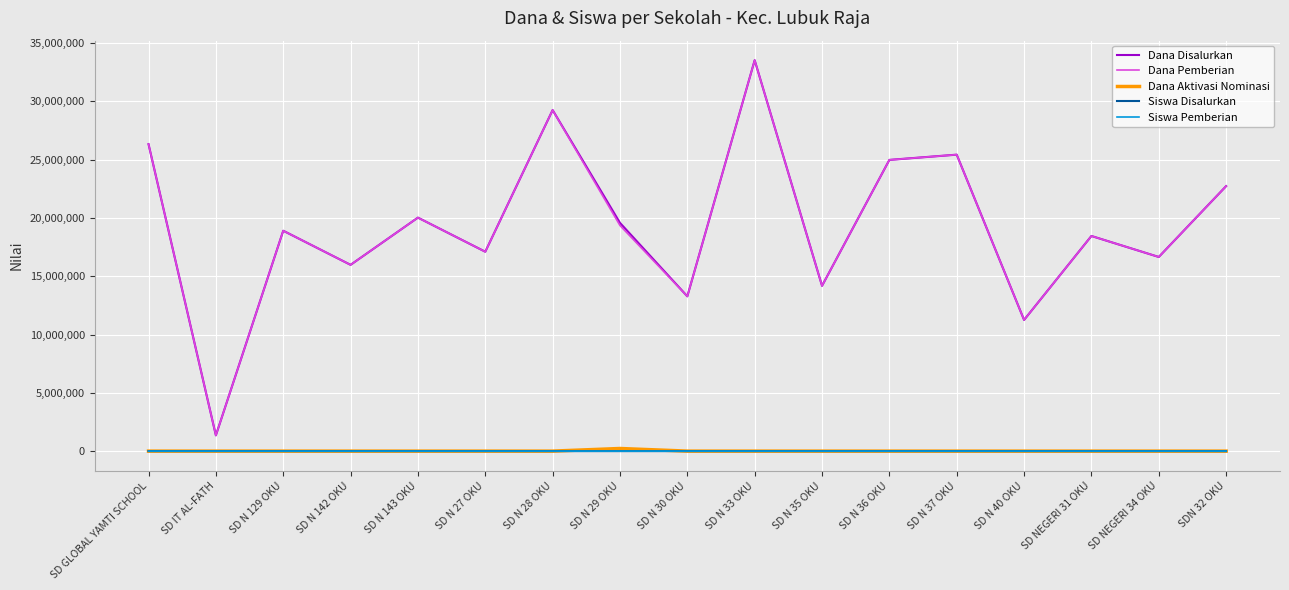

What value does the Siswa Pemberian series have at SD NEGERI 31 OKU?

44